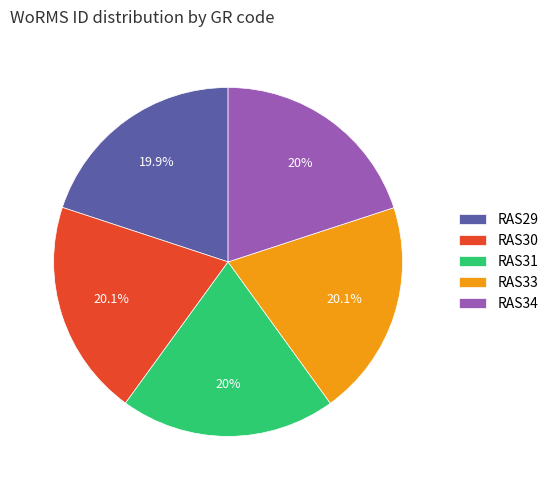

Approximately how many times larger is the value at RAS30 compared to RAS29?

1.0